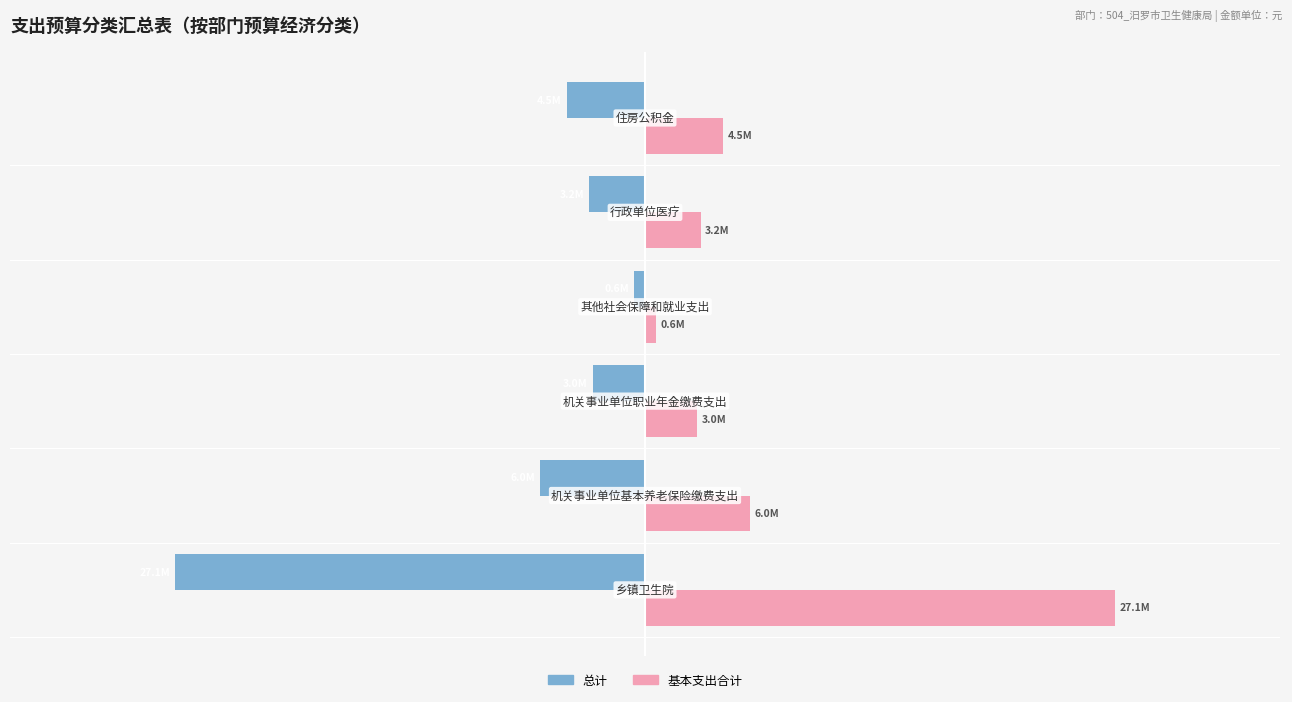

Reading left to right, extract all data points from this chart.

总计: −4=-27061245.8	−3=-6016642.6	−2=-3008321.3	−1=-622237.2	0=-3196341.4	1=-4512481.9
基本支出合计: −4=27061245.8	−3=6016642.6	−2=3008321.3	−1=622237.2	0=3196341.4	1=4512481.9